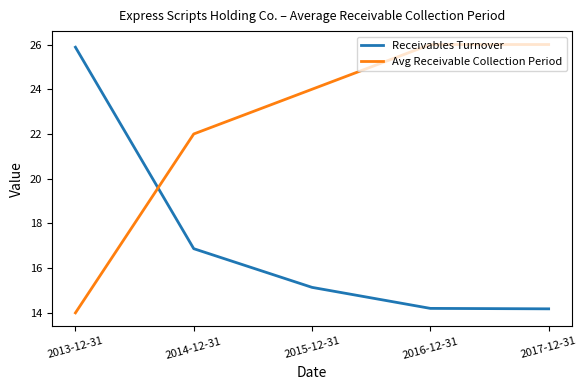

True or false: Receivables Turnover and Avg Receivable Collection Period cross at least once.

True